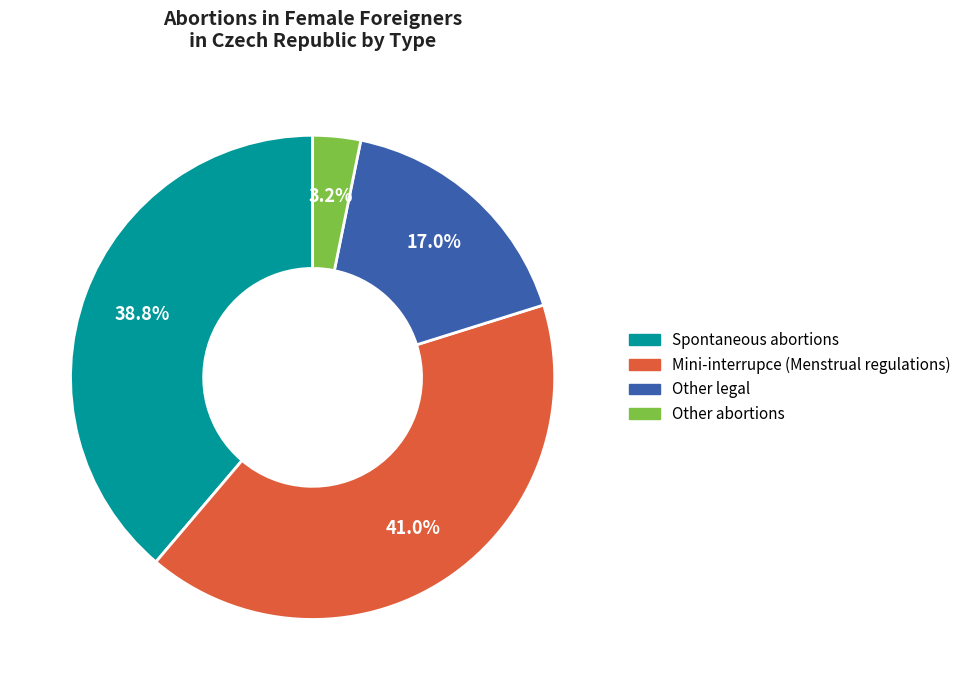

Is there a majority slice in this chart?

No